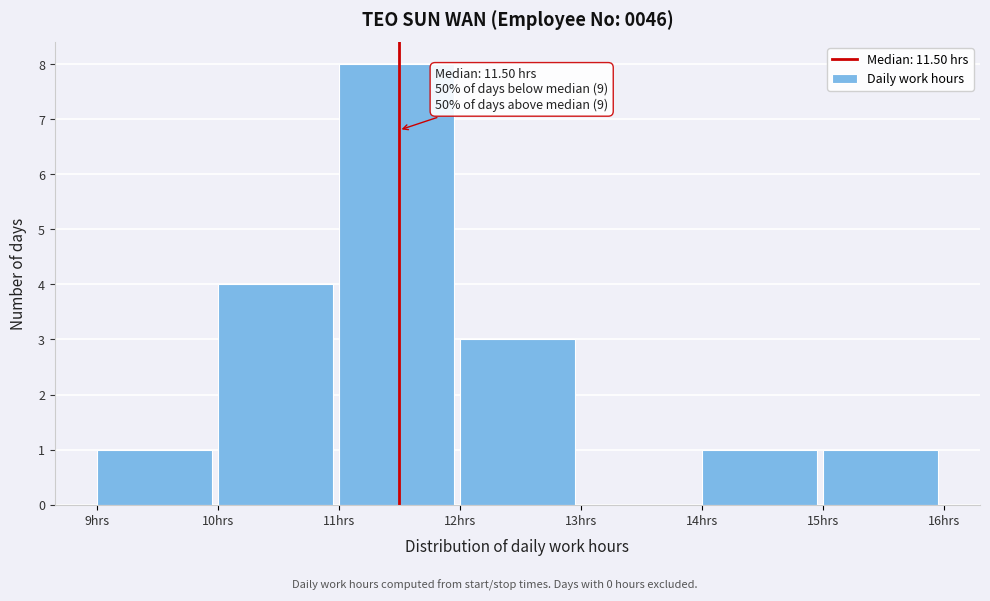

Which range on the x-axis has the tallest bar?

11 to 12